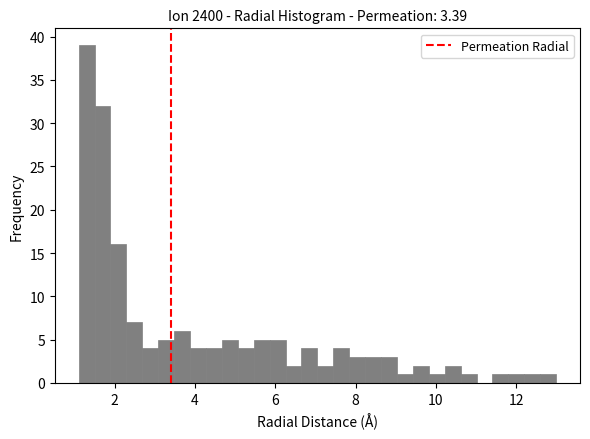

Around what value on the x-axis is the tallest bar? Give the approximate position of its centre, as read against the axis.

1.2